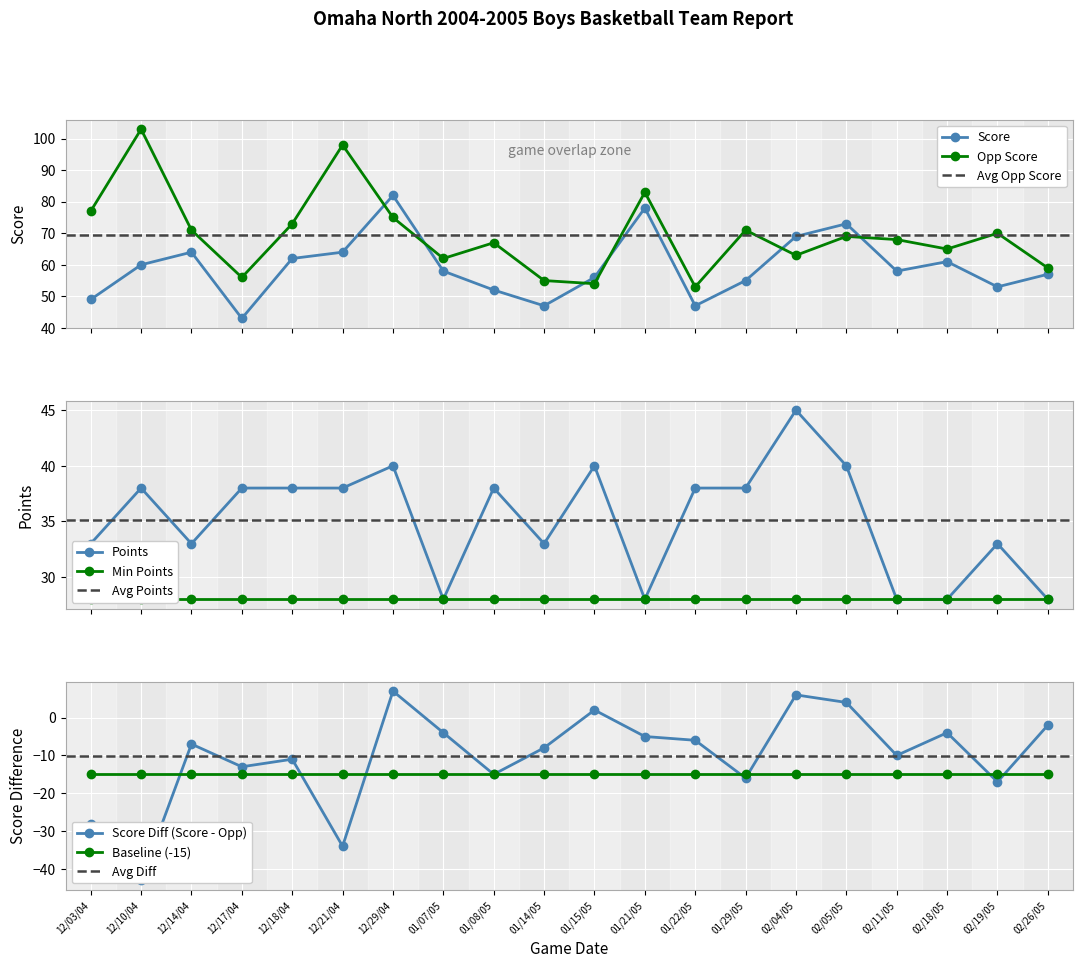

At which label does Opp Score first exceed 69?

12/03/04